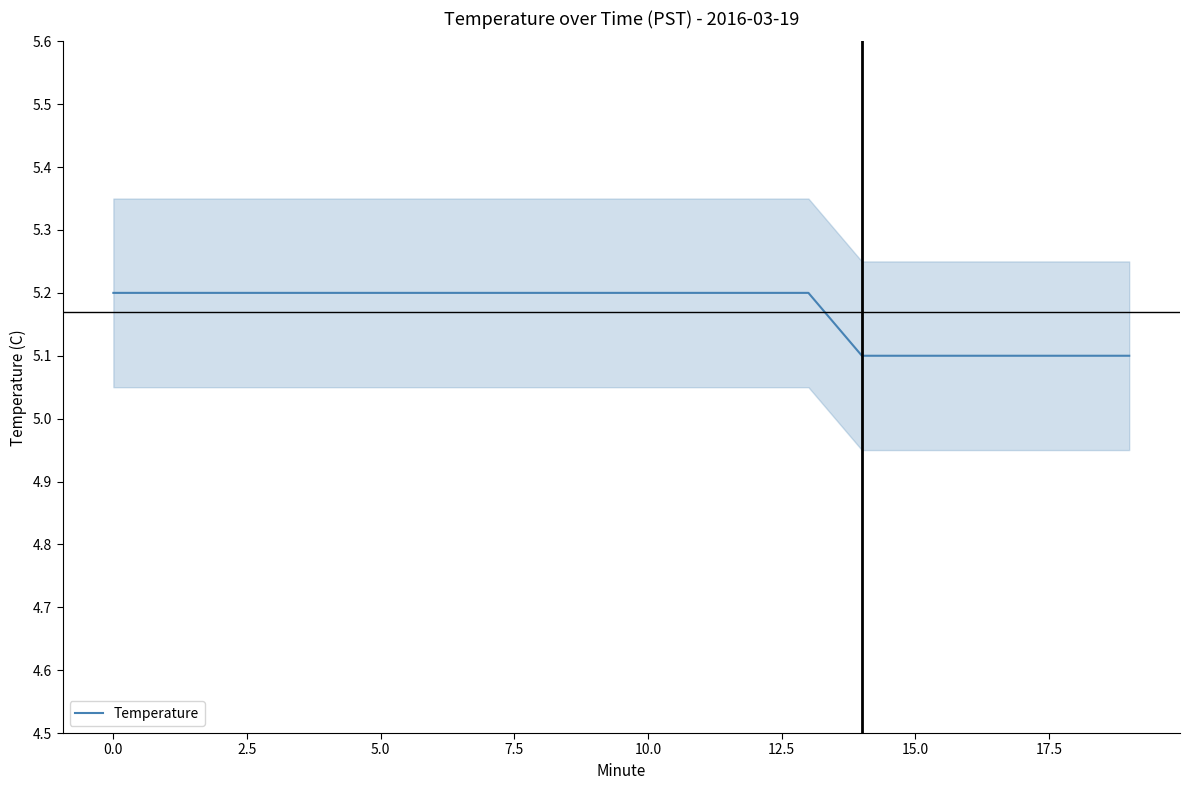

What is the lowest value of the Temperature series?

5.1